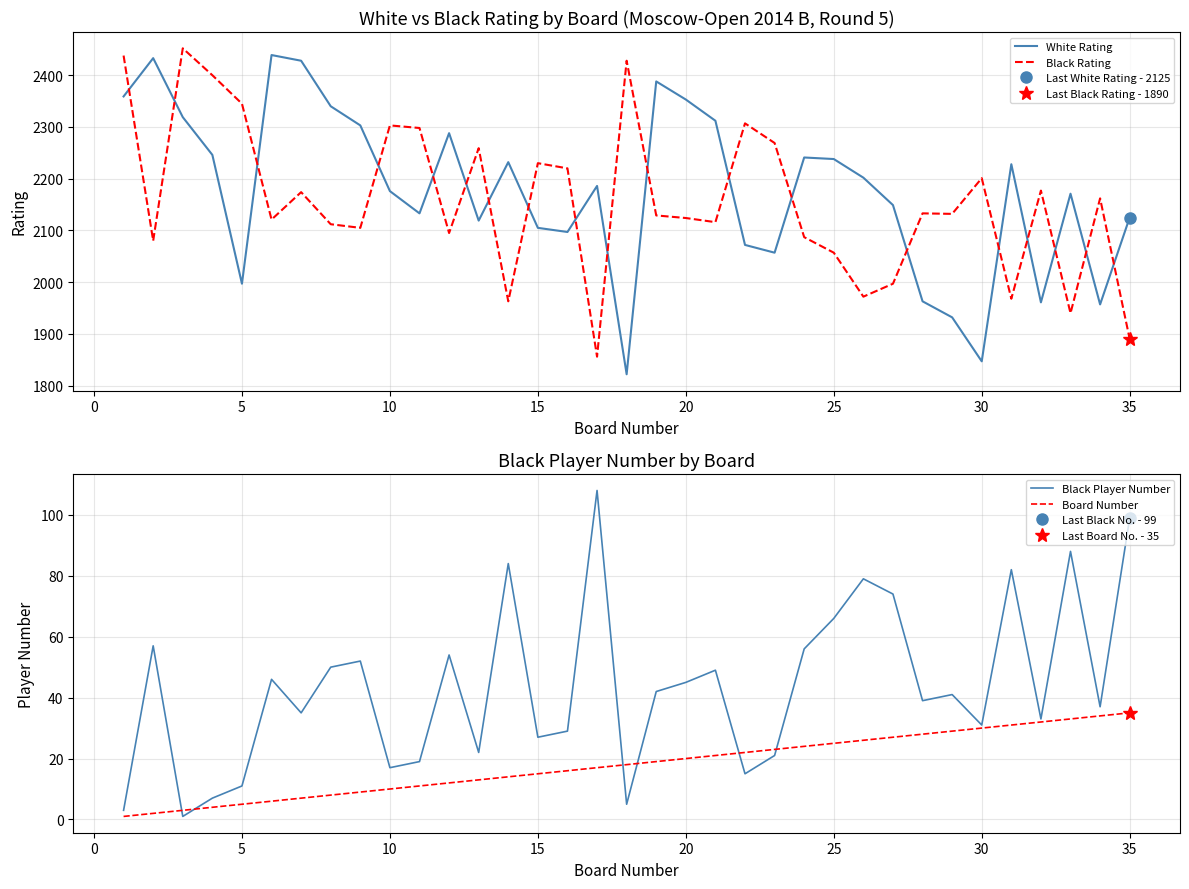

What is the highest value of the White Rating series?

2439